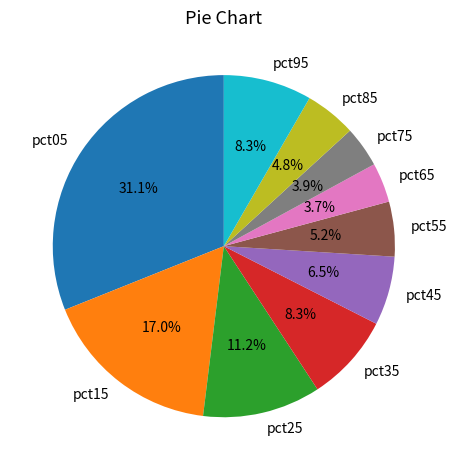

True or false: pct35 accounts for 21% of the total.

False